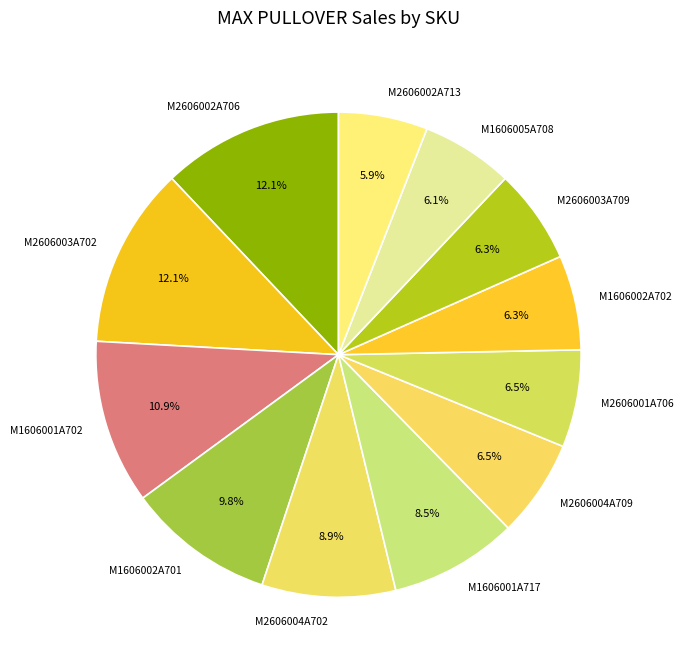

To the nearest percent, what is the difference between the largest and smallest slice percentages?

6%